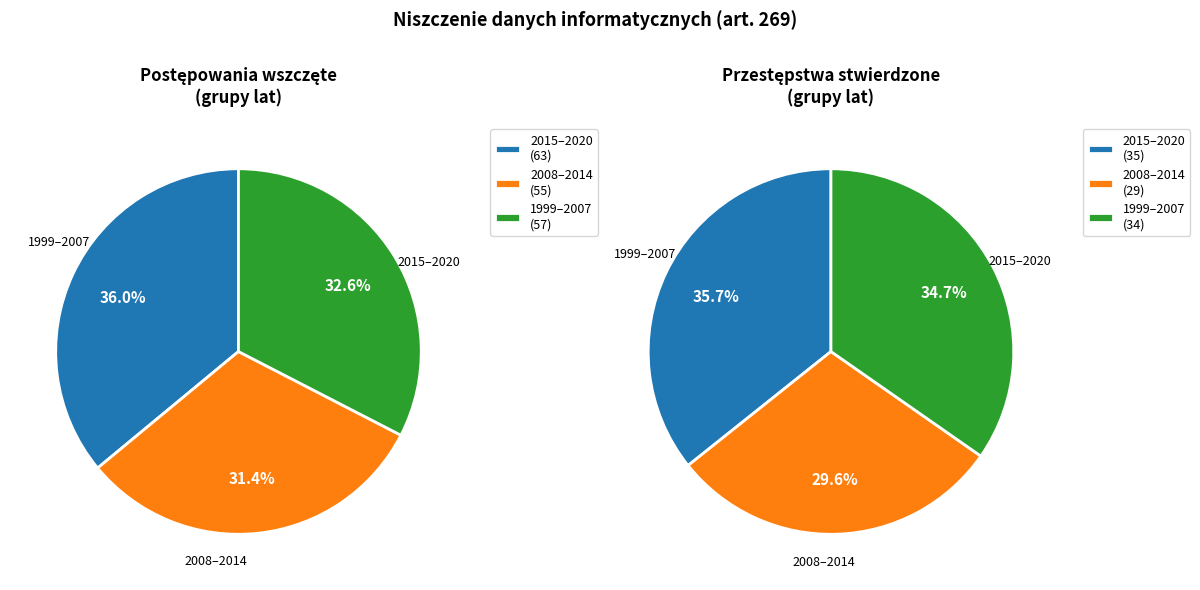

Rank the series by their maximum value, from highest to lowest.

Liczba postępowań wszczętych, Liczba przestępstw stwierdzonych